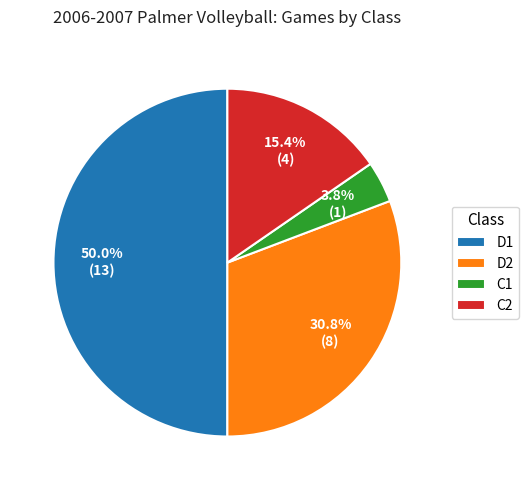

How many segments does this pie chart have?

4